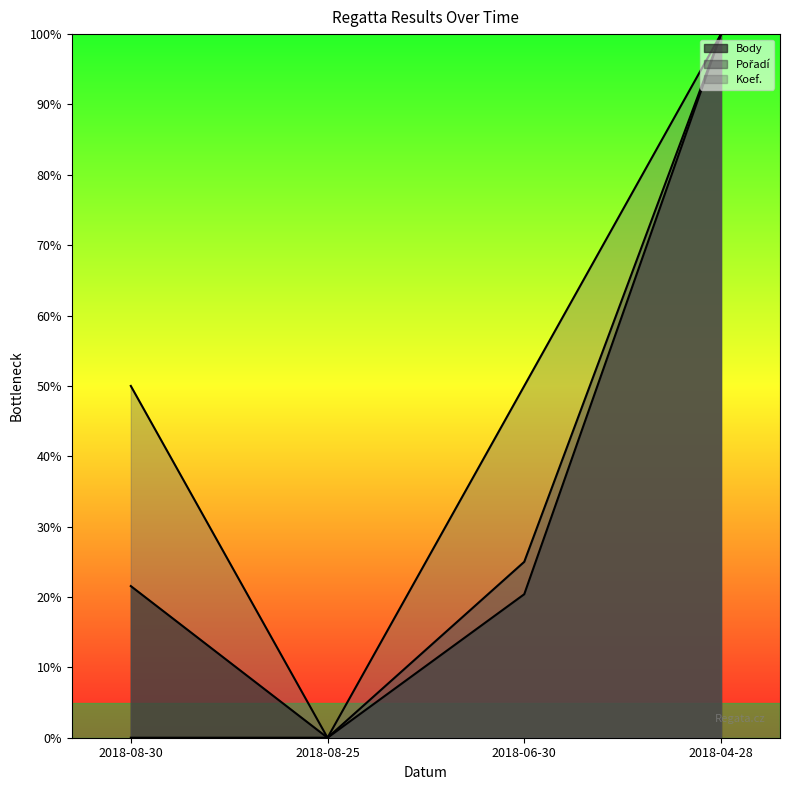

List the series in order of their overall mean, highest first.

Koef., Body, Pořadí